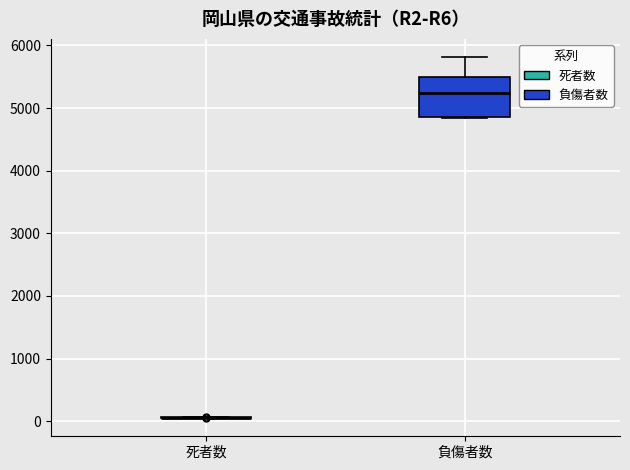

Reading left to right, read every box against the y-axis: the position of its median line, the range the box covers, and the ends of its whiskers. The values are not printed on the chart, so give them approximately, as read against the axis.

死者数: box collapsed to a line at 100, whiskers 100 to 100
負傷者数: median 5200, box 4900 to 5500, whiskers 4800 to 5800